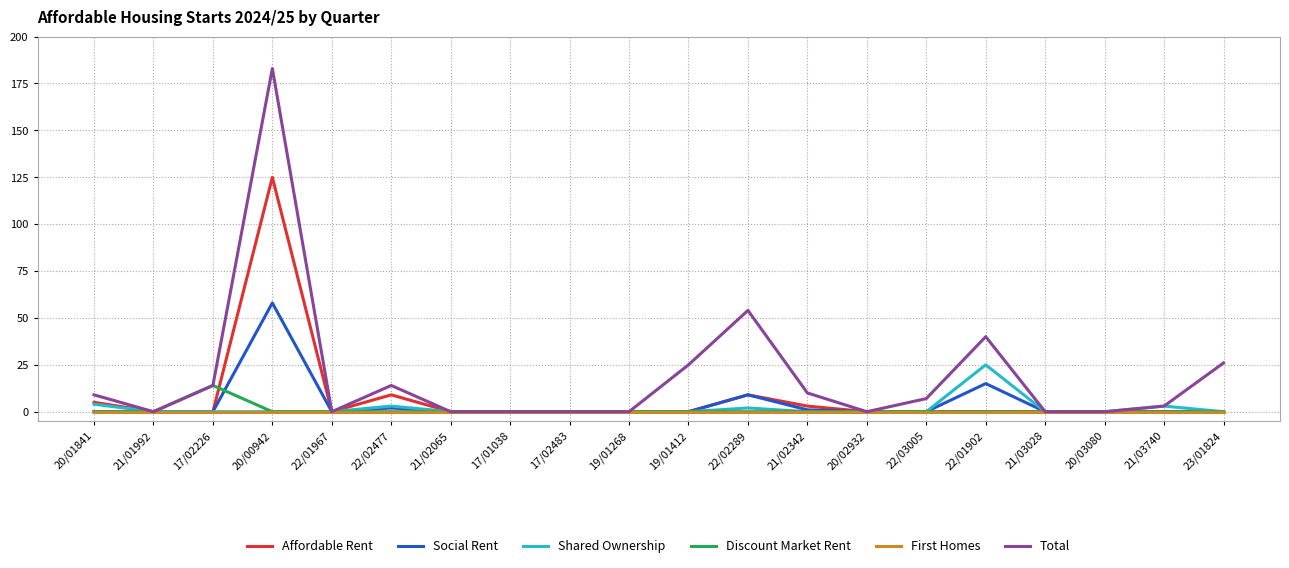

At which category is the sum across all series the highest?

20/00942